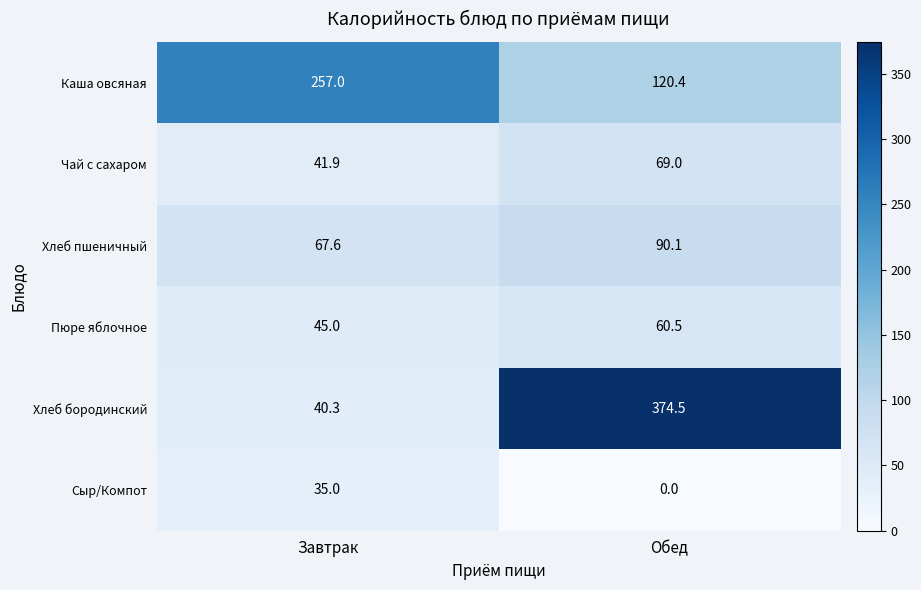

What is the spread (max minus min) of values at Обед?

374.5